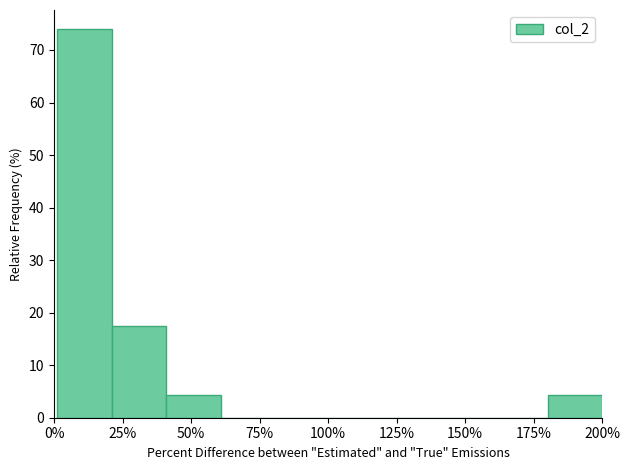

Around what value on the x-axis is the tallest bar? Give the approximate position of its centre, as read against the axis.

10